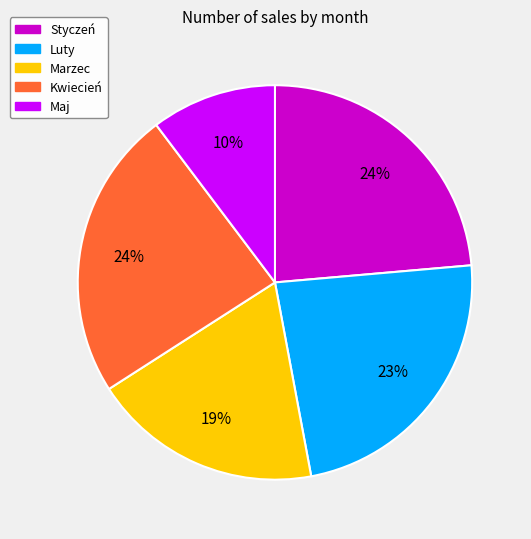

Which slice is the smallest?

Maj